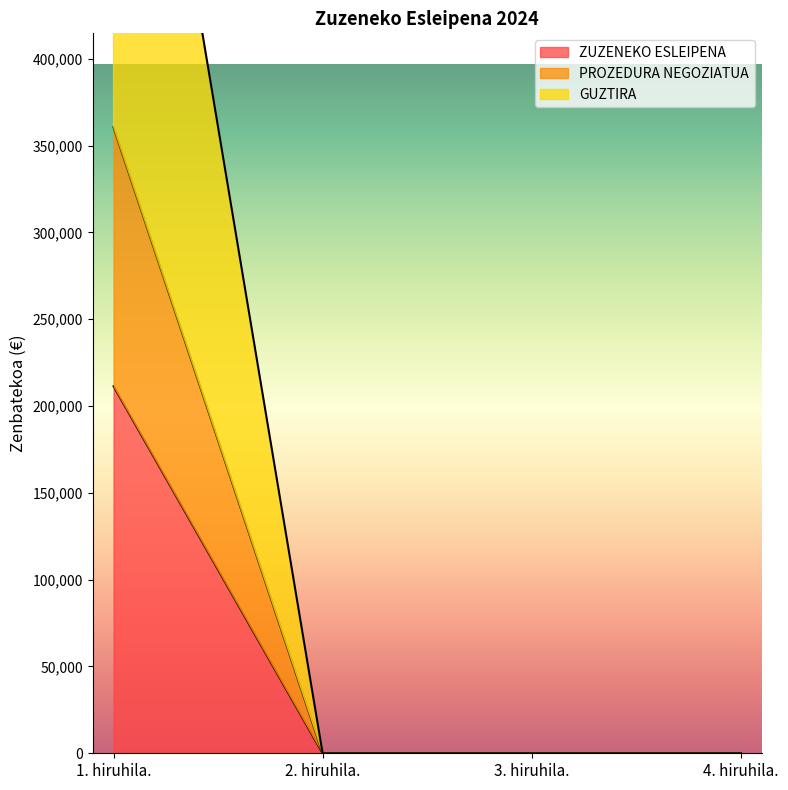

What is the label of the 1st point from the left?

1. hiruhila.